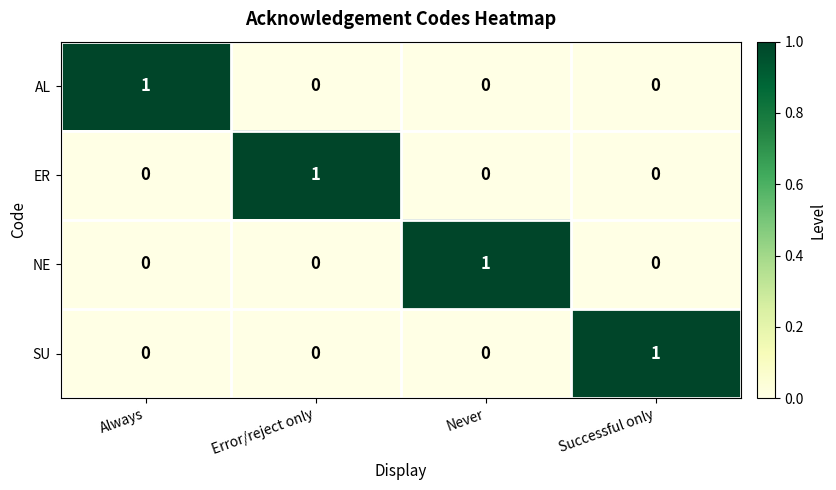

The value of ER at Always is -1. True or false?

False